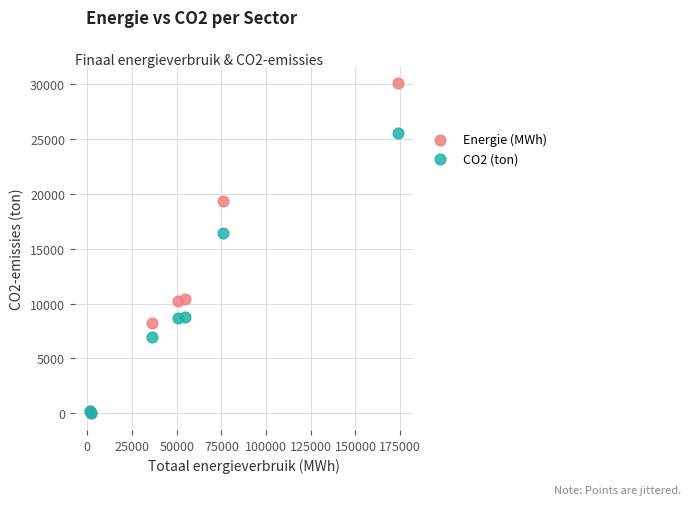

Across all series, what Y value is closest to 15018?

16418.2